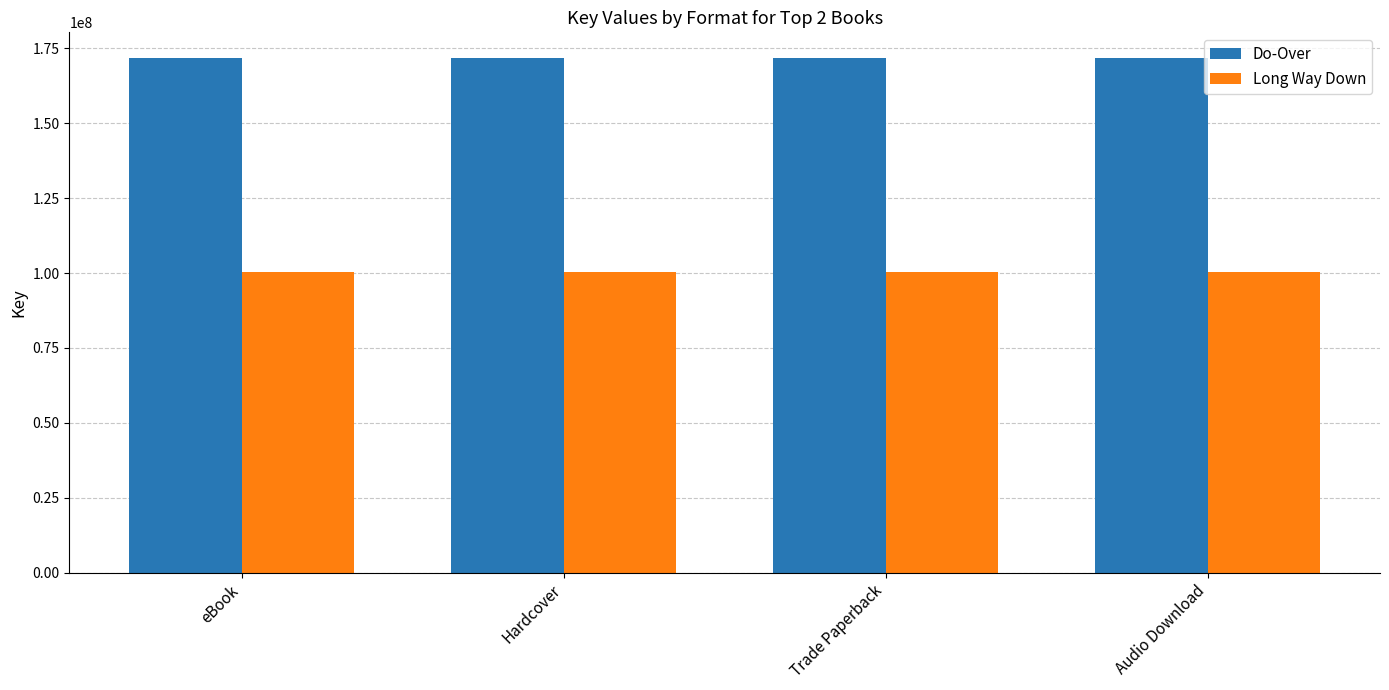

What is the value of the Do-Over bar at the 2nd from the left?

171718486